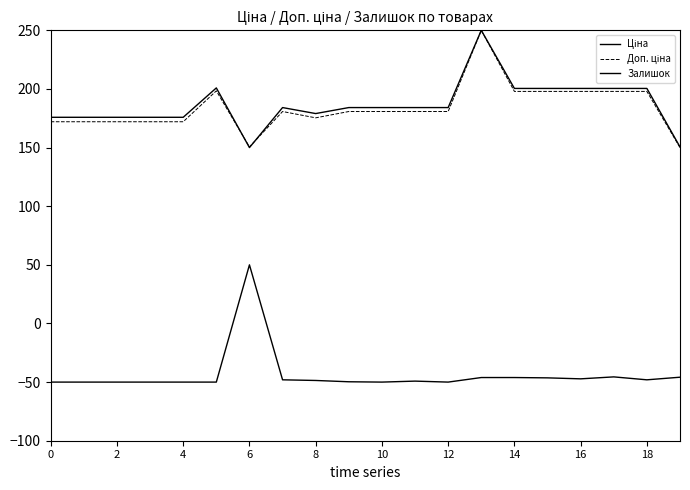

How many lines are shown in the chart?

3